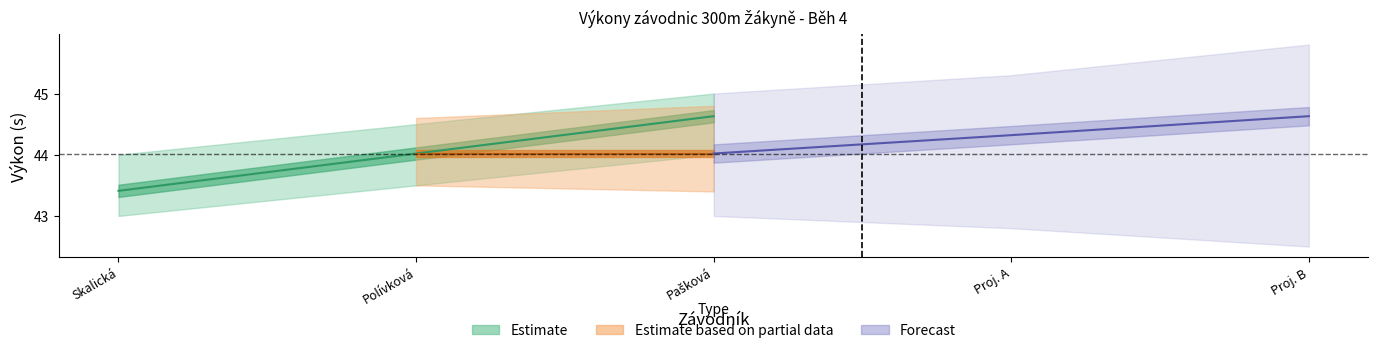

What is the label of the 1st point from the left?

Závodník 1 (Skalická)